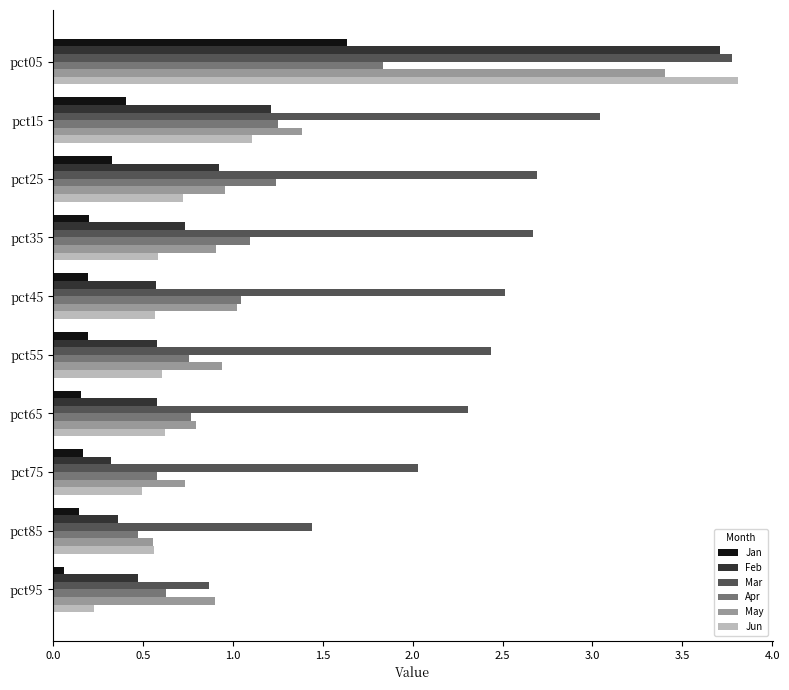

At how many categories does at least one series exceed 0?

10